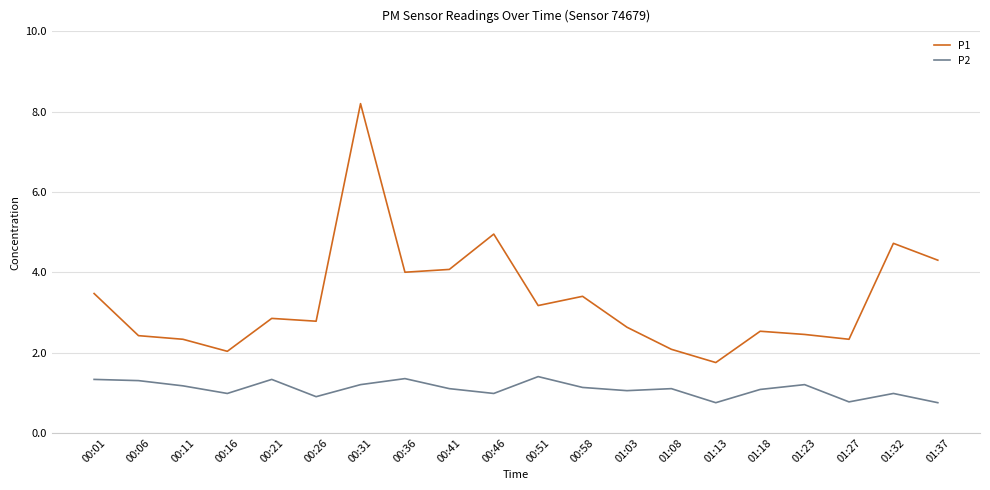

Which series has the largest range (max minus min)?

P1